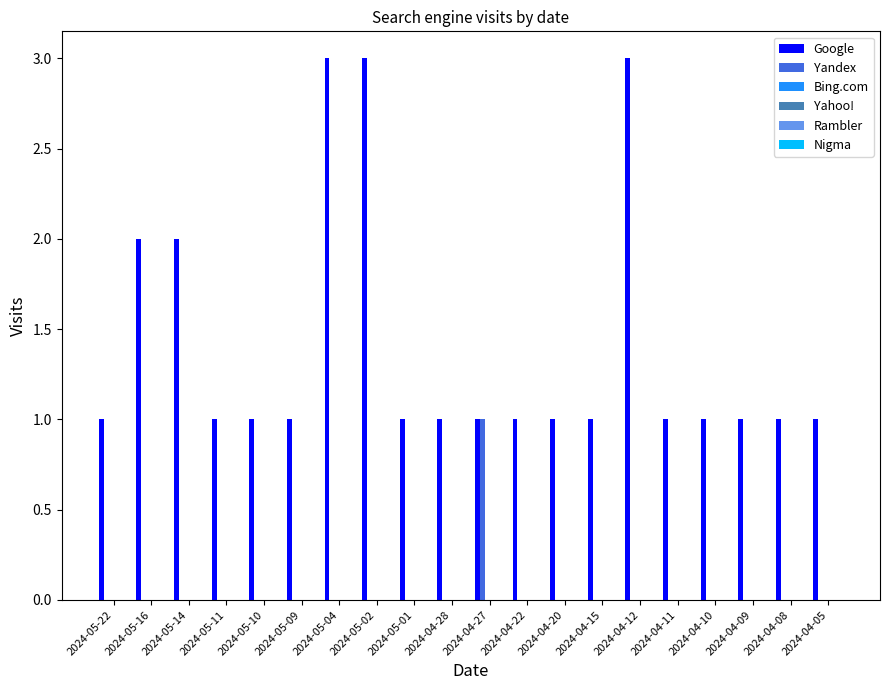

Which series has the largest total across all categories?

Google